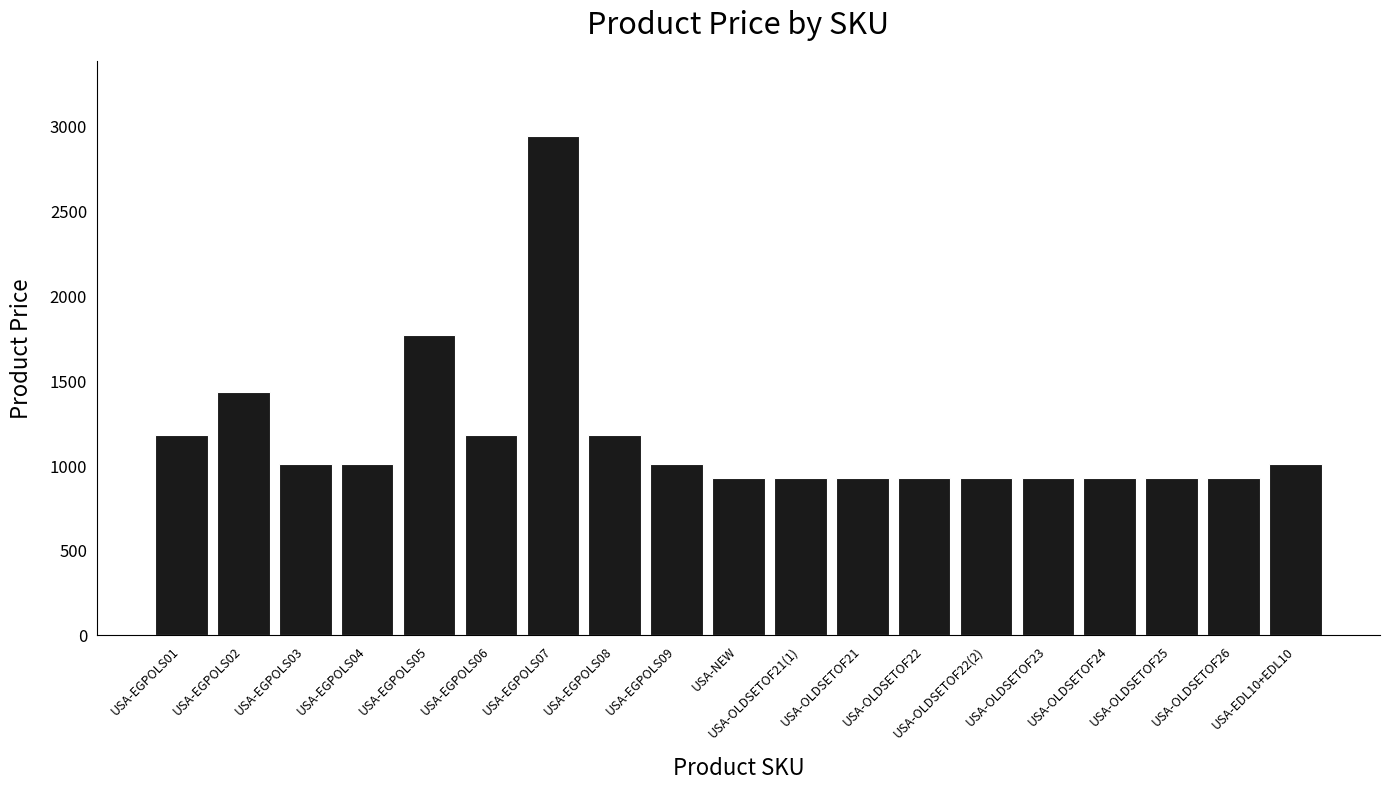

At which label does the data first exceed 1008?

USA-EGPOLS01